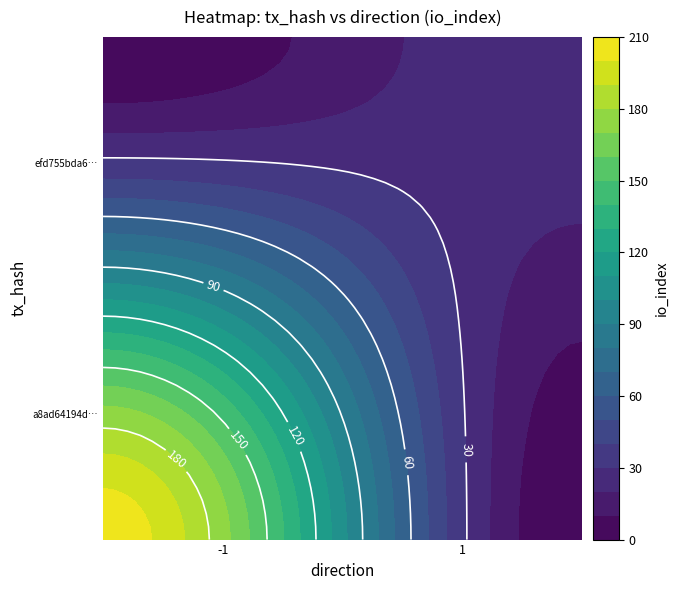

At how many categories does at least one series exceed 115?

1